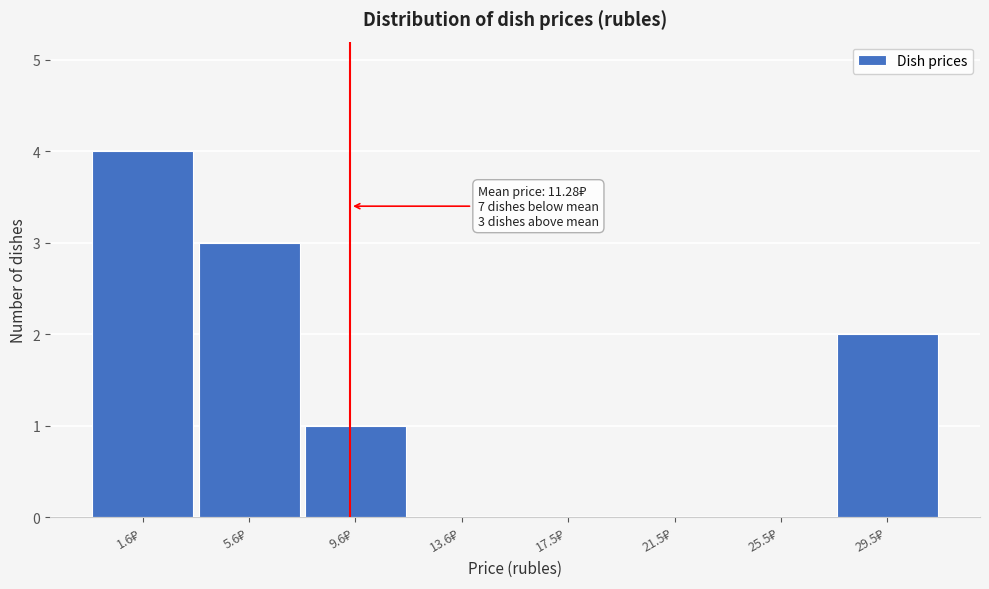

What is the sum of all values?

10